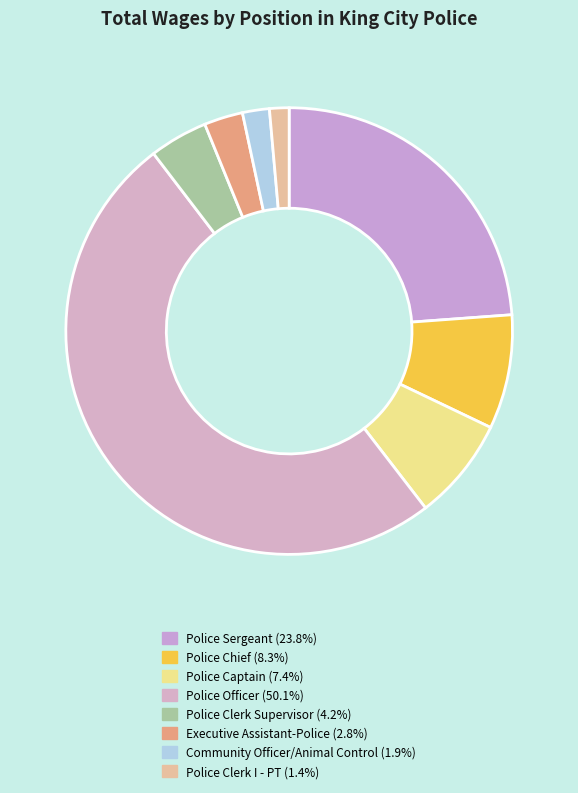

What portion of the pie excludes Police Chief?

91.7%